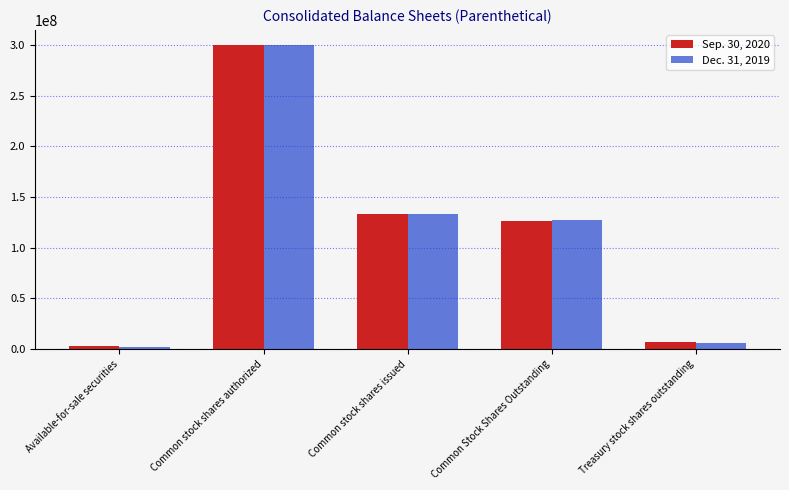

Reading left to right, transcribe all the data shown in this chart.

Sep. 30, 2020: 3006688	300000000	133183160	125946793	7236367
Dec. 31, 2019: 2345791	300000000	132984756	127597569	5387187